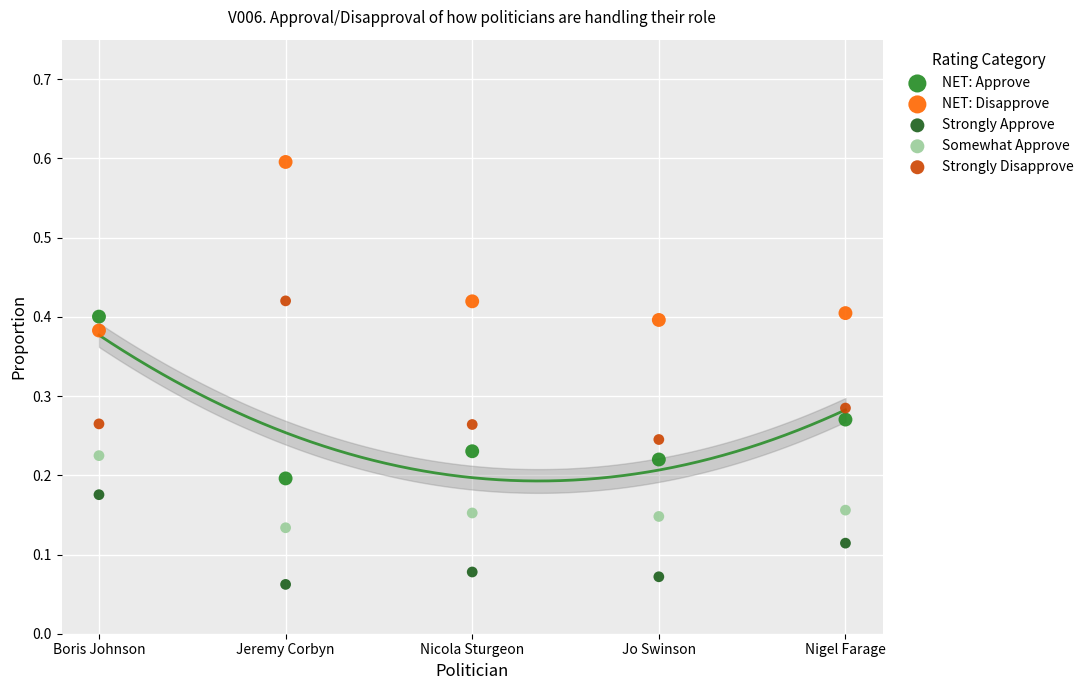

Which series contains the highest Y value?

NET: Disapprove